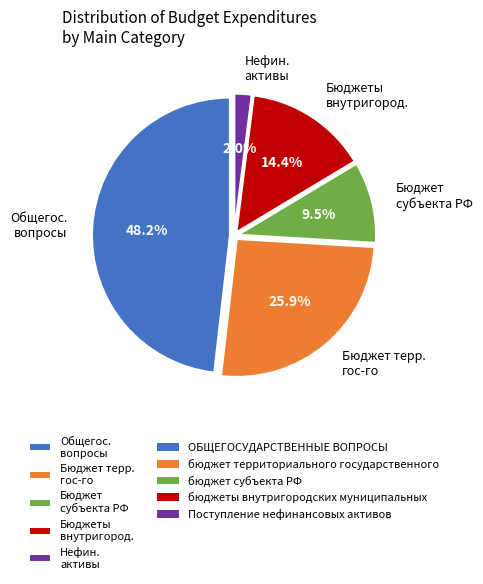

Which category has the smallest portion of the pie?

Нефин. активы